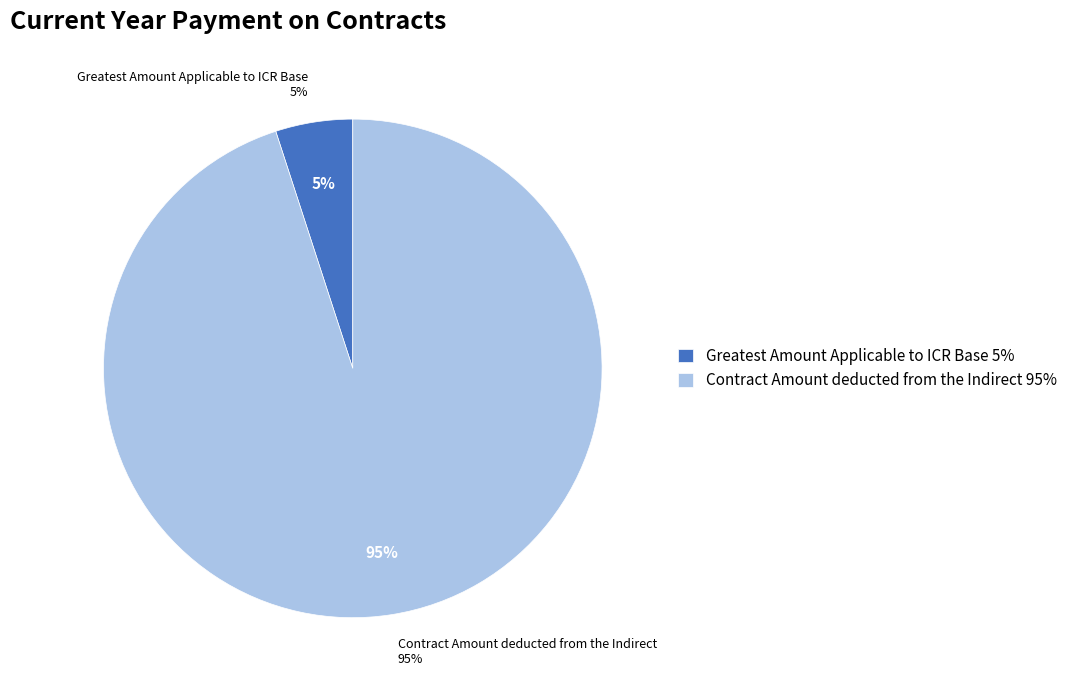

Which category accounts for the majority?

Contract Amount deducted from the Indirect